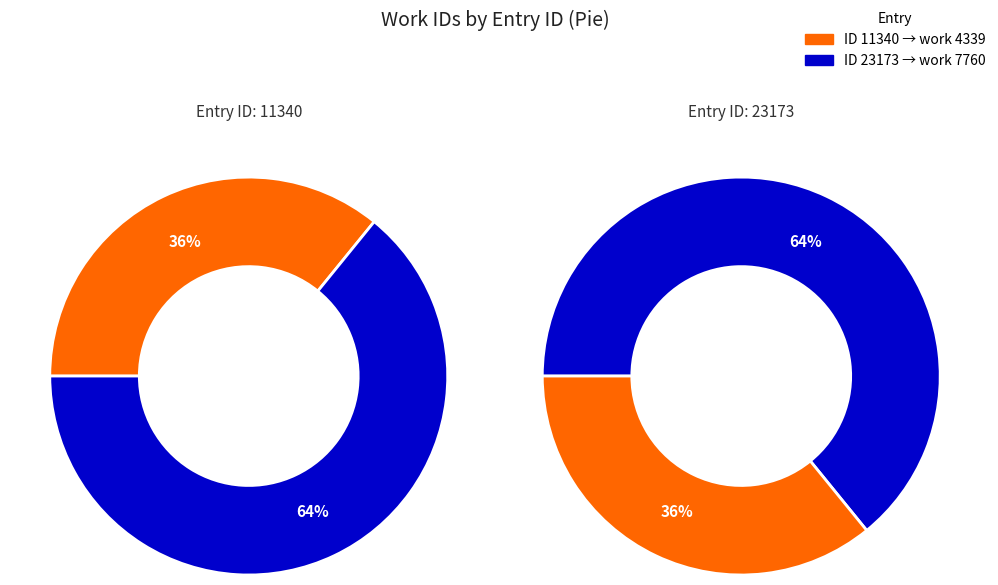

Rank the categories by value from lowest to highest.

11340, 23173